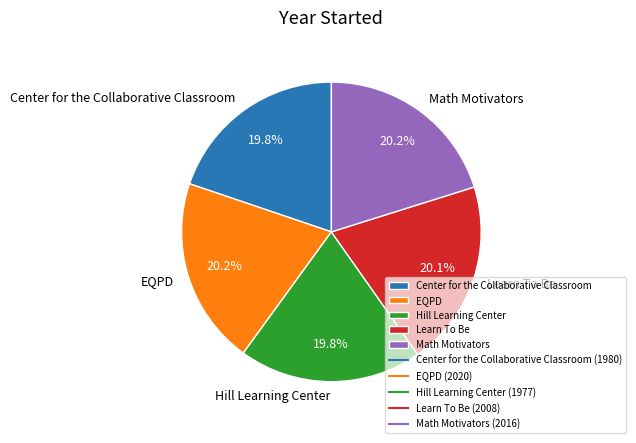

Is it true that Learn To Be is 8% of the pie?

False